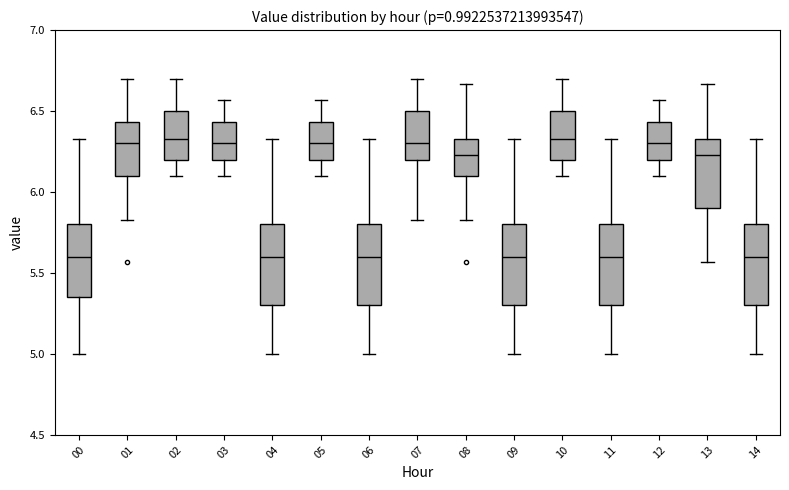

Reading left to right, read every box against the y-axis: the position of its median line, the range the box covers, and the ends of its whiskers. The values are not printed on the chart, so give them approximately, as read against the axis.

00: median 5.60, box 5.35 to 5.80, whiskers 5.00 to 6.35
01: median 6.30, box 6.10 to 6.45, whiskers 5.85 to 6.70
02: median 6.35, box 6.20 to 6.50, whiskers 6.10 to 6.70
03: median 6.30, box 6.20 to 6.45, whiskers 6.10 to 6.55
04: median 5.60, box 5.30 to 5.80, whiskers 5.00 to 6.35
05: median 6.30, box 6.20 to 6.45, whiskers 6.10 to 6.55
06: median 5.60, box 5.30 to 5.80, whiskers 5.00 to 6.35
07: median 6.30, box 6.20 to 6.50, whiskers 5.85 to 6.70
08: median 6.25, box 6.10 to 6.35, whiskers 5.85 to 6.65
09: median 5.60, box 5.30 to 5.80, whiskers 5.00 to 6.35
10: median 6.35, box 6.20 to 6.50, whiskers 6.10 to 6.70
11: median 5.60, box 5.30 to 5.80, whiskers 5.00 to 6.35
12: median 6.30, box 6.20 to 6.45, whiskers 6.10 to 6.55
13: median 6.25, box 5.90 to 6.35, whiskers 5.55 to 6.65
14: median 5.60, box 5.30 to 5.80, whiskers 5.00 to 6.35